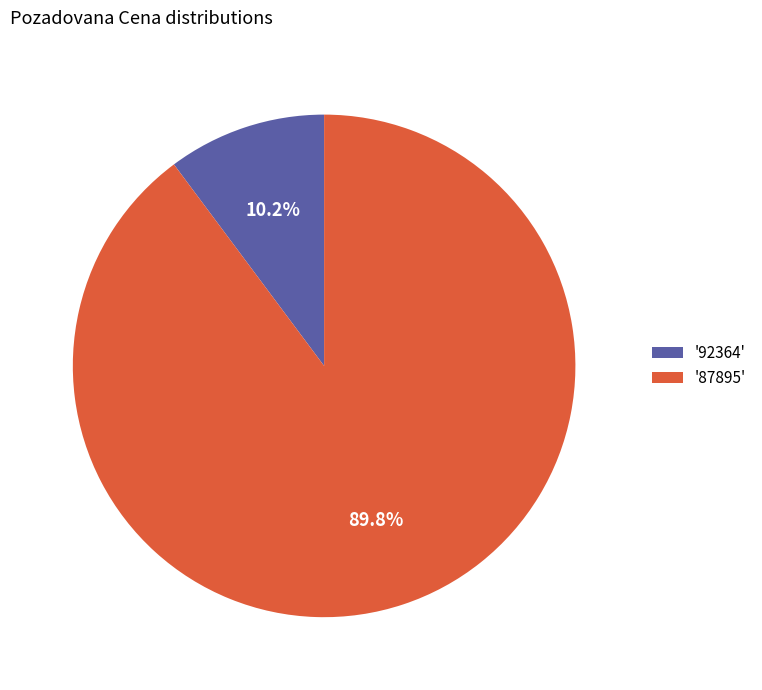

Approximately how many times larger is the value at '87895' compared to '92364'?

8.8